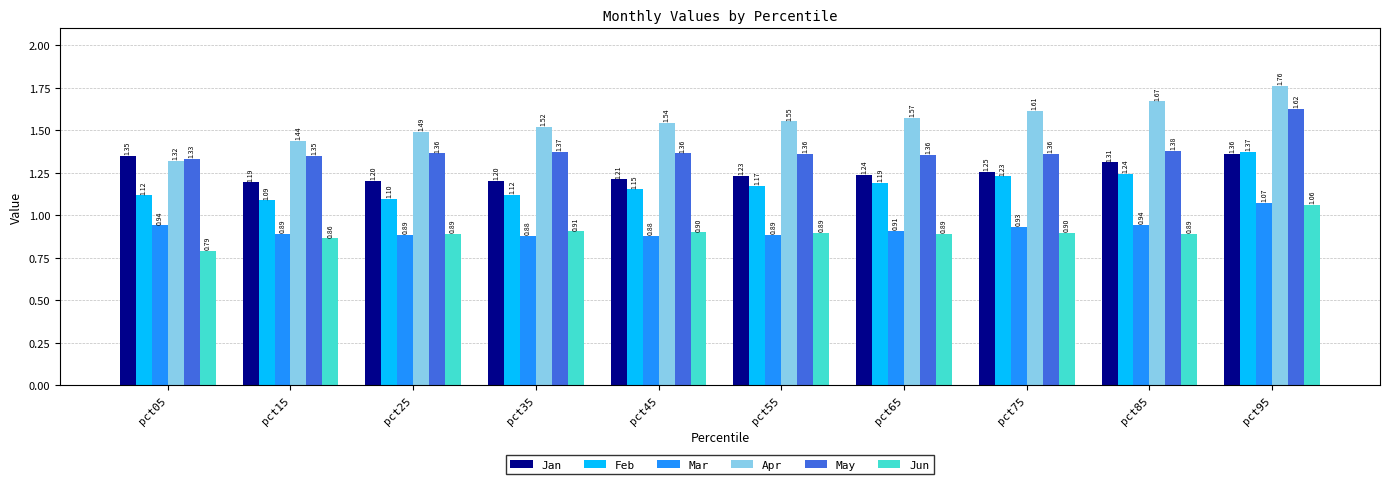

How many series are shown in this chart?

6